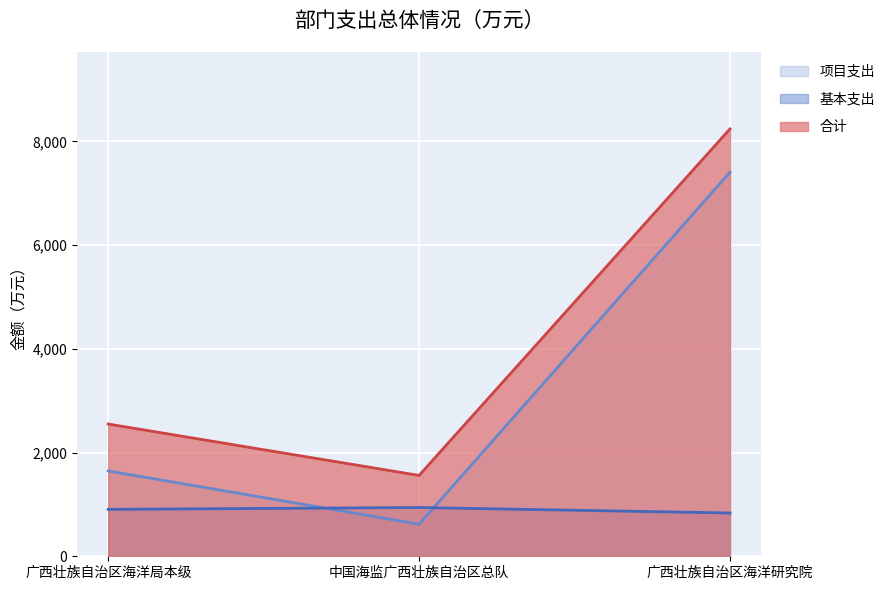

What is the minimum value for 合计?

1558.8